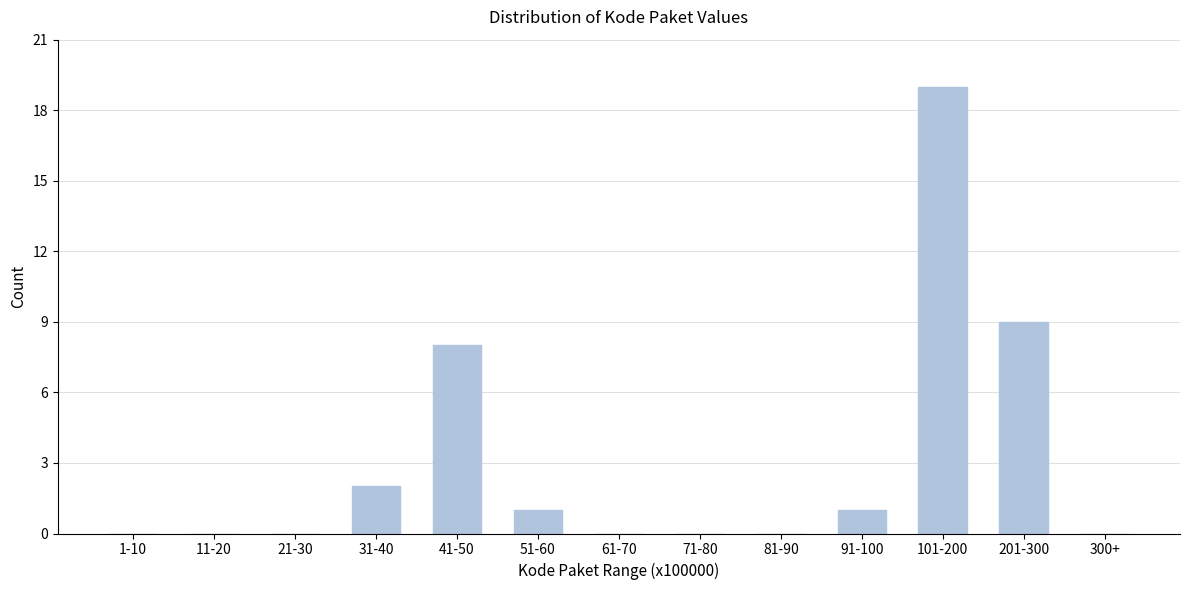

Reading left to right, list all the values displayed in this chart.

1-10=0	11-20=0	21-30=0	31-40=2	41-50=8	51-60=1	61-70=0	71-80=0	81-90=0	91-100=1	101-200=19	201-300=9	300+=0